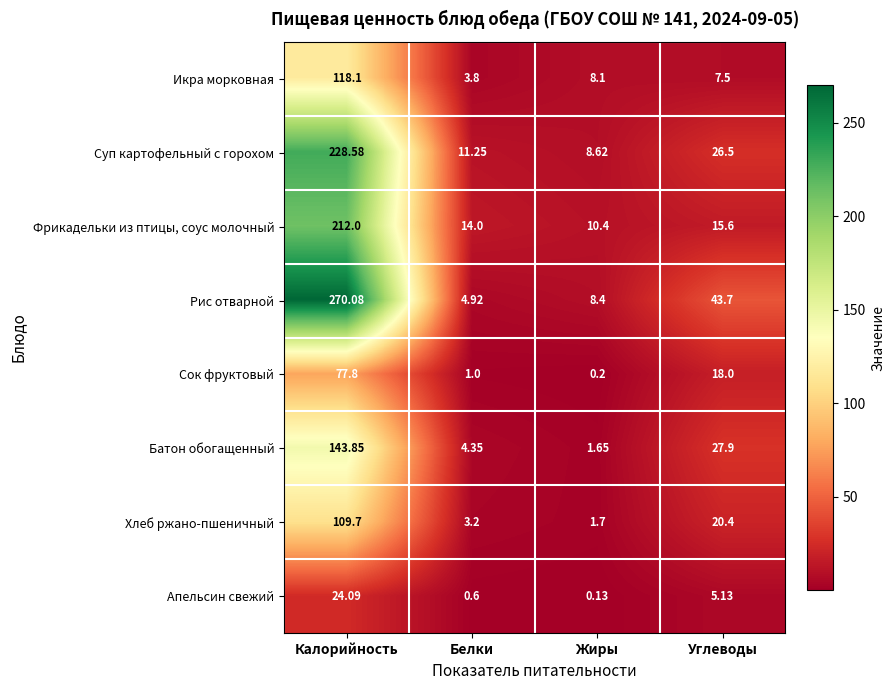

Is the value of Батон обогащенный at Углеводы greater than the value of Икра морковная at Углеводы?

Yes